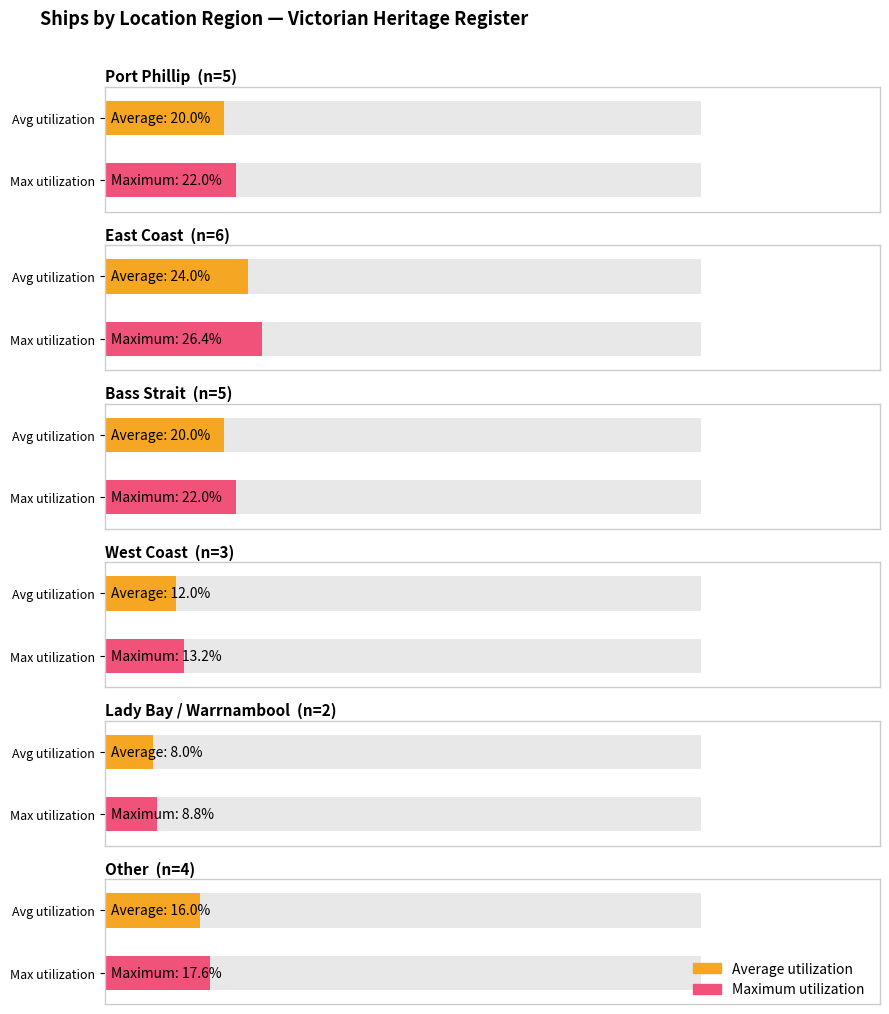

Between Bass Strait and East Coast, which is larger?

East Coast